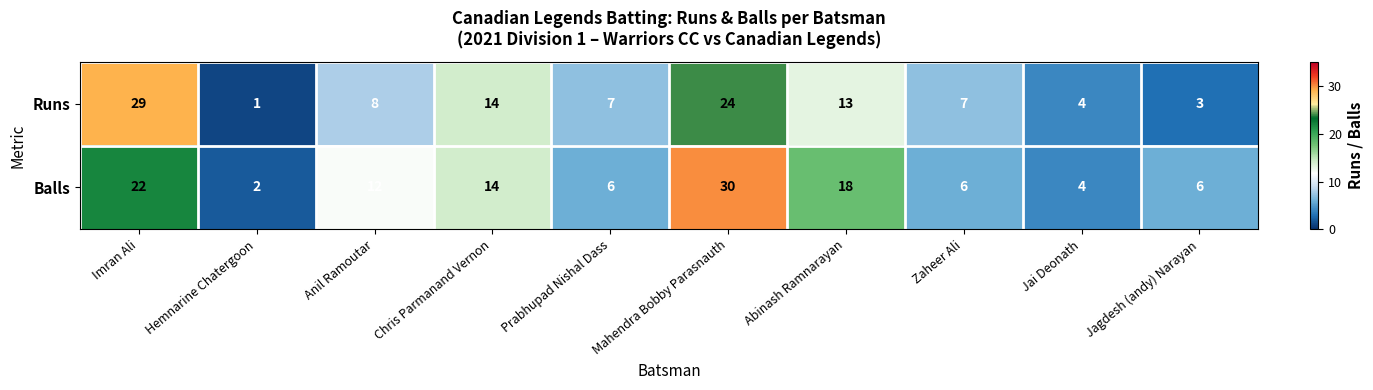

Between Anil Ramoutar and Chris Parmanand Vernon, which series saw the biggest shift?

Runs